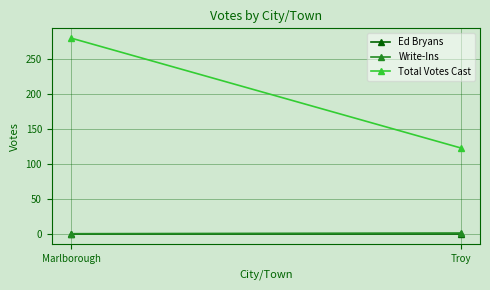

Count the number of categories in the chart.

2